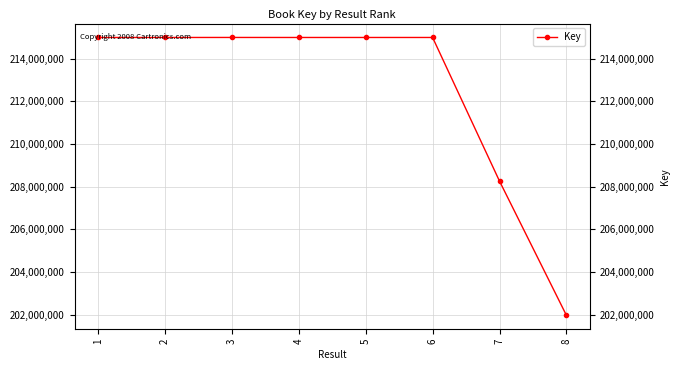

Is it true that the value at 8 is 62328078?

False